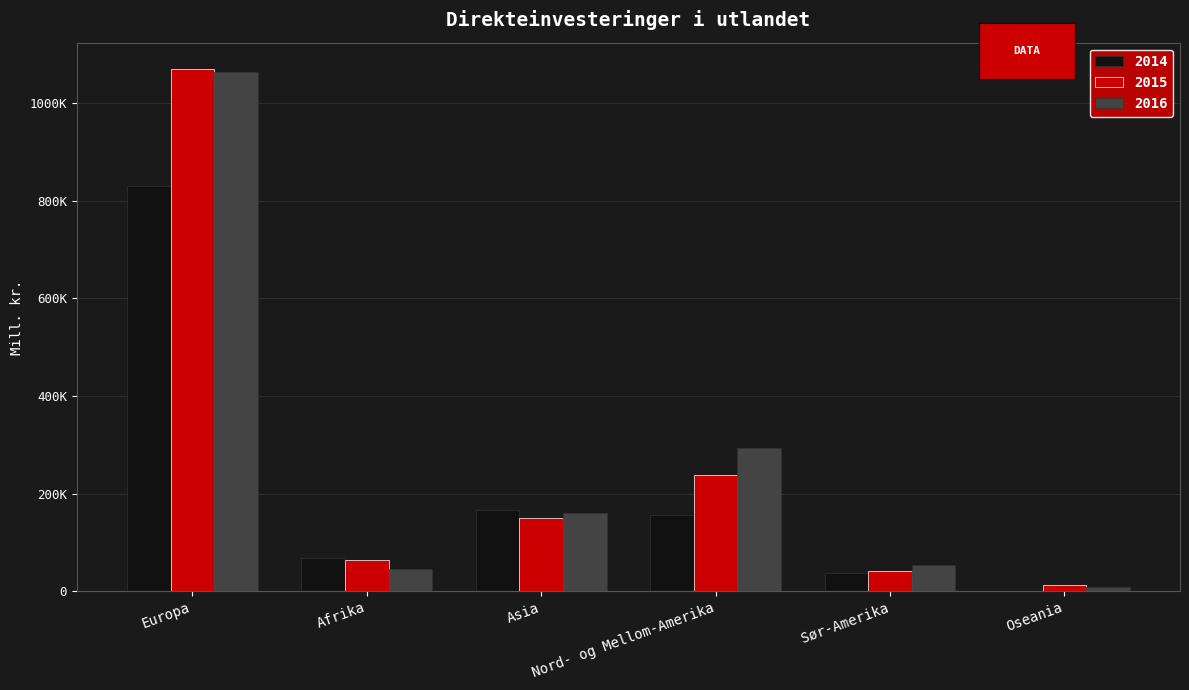

What position from the right is Sør-Amerika?

2